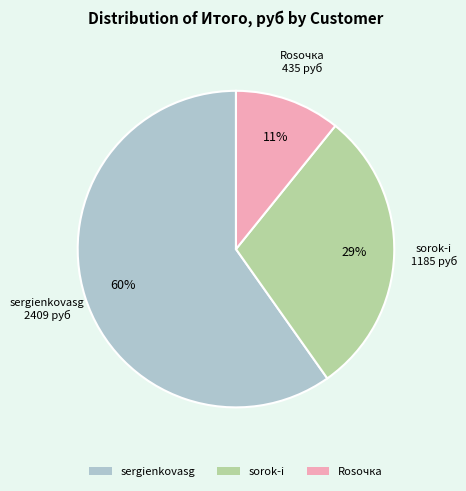

Which category has the biggest portion of the pie?

sergienkovasg